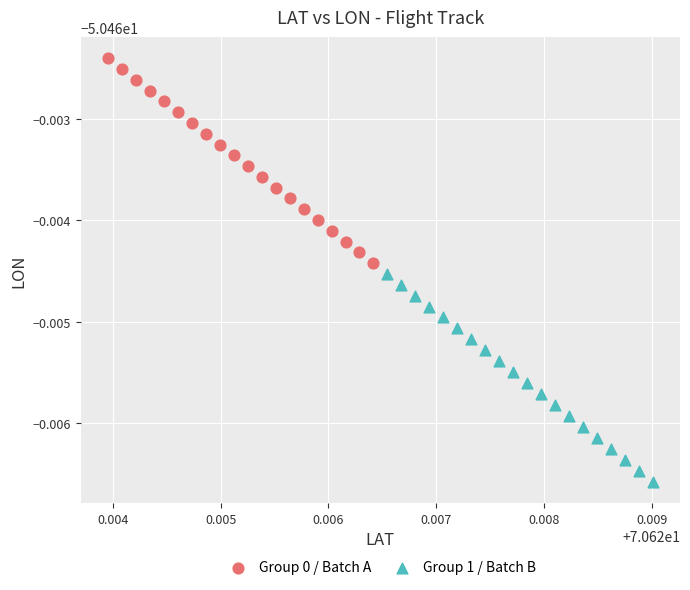

What are all the series names shown in the legend?

Group 0 / Batch A, Group 1 / Batch B